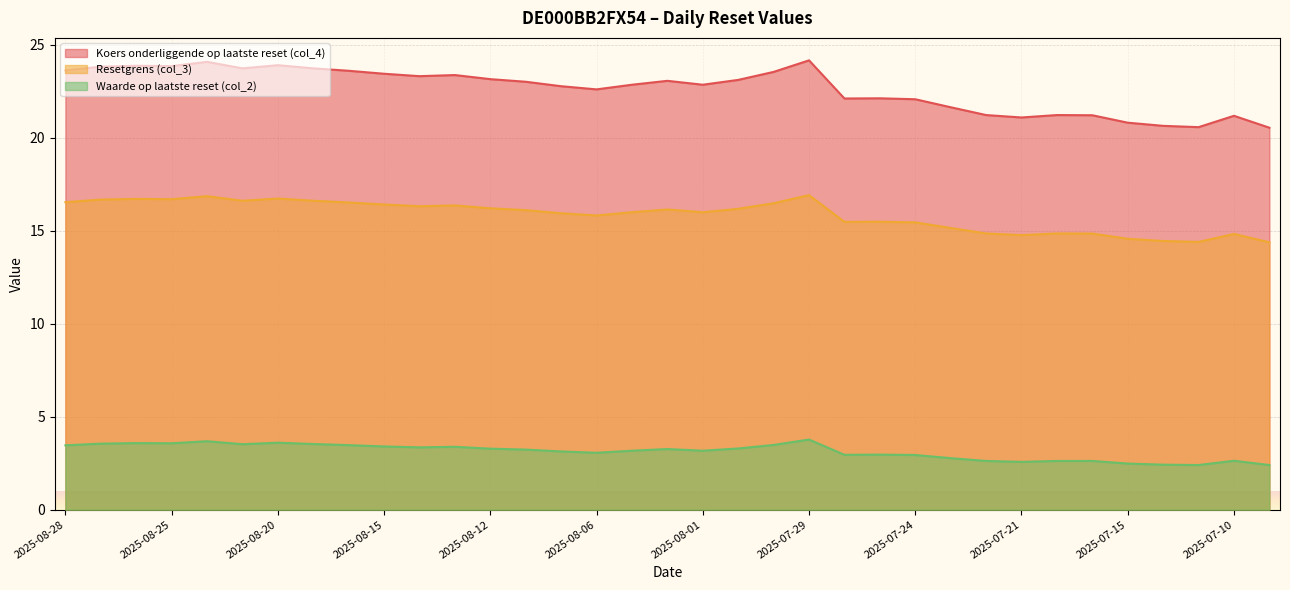

What is the sum of the Resetgrens (col_3) values at 2025-08-20 and 2025-08-21?

33.3